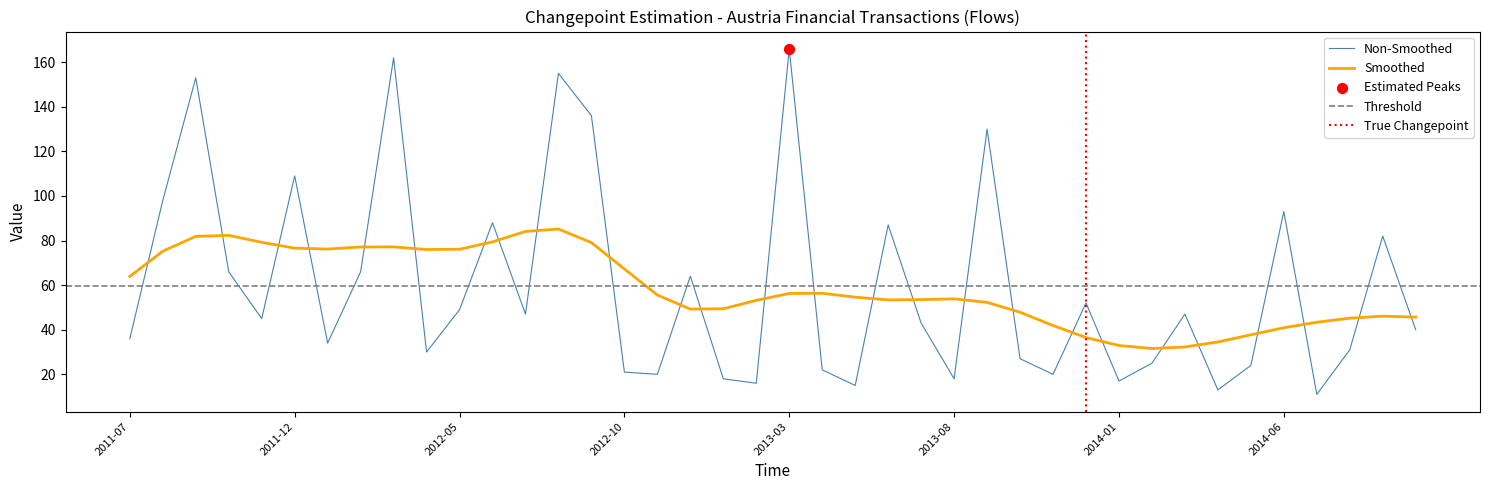

What is the change in value from 2013-03 to 2014-01?

-149